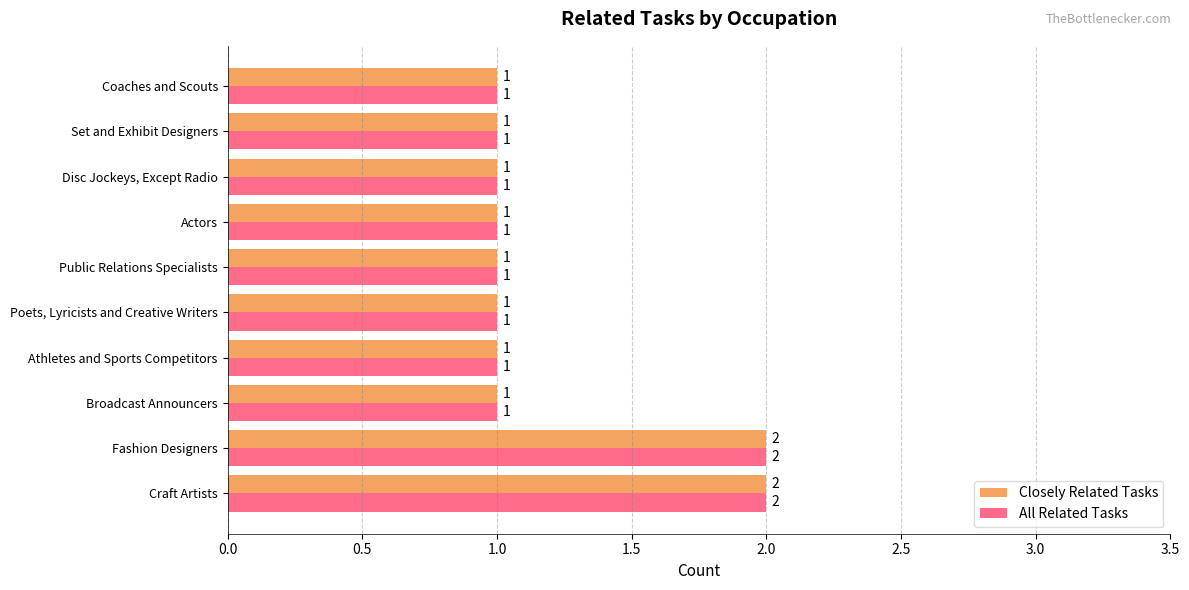

The All Related Tasks series shows 0 at Athletes and Sports Competitors. True or false?

False